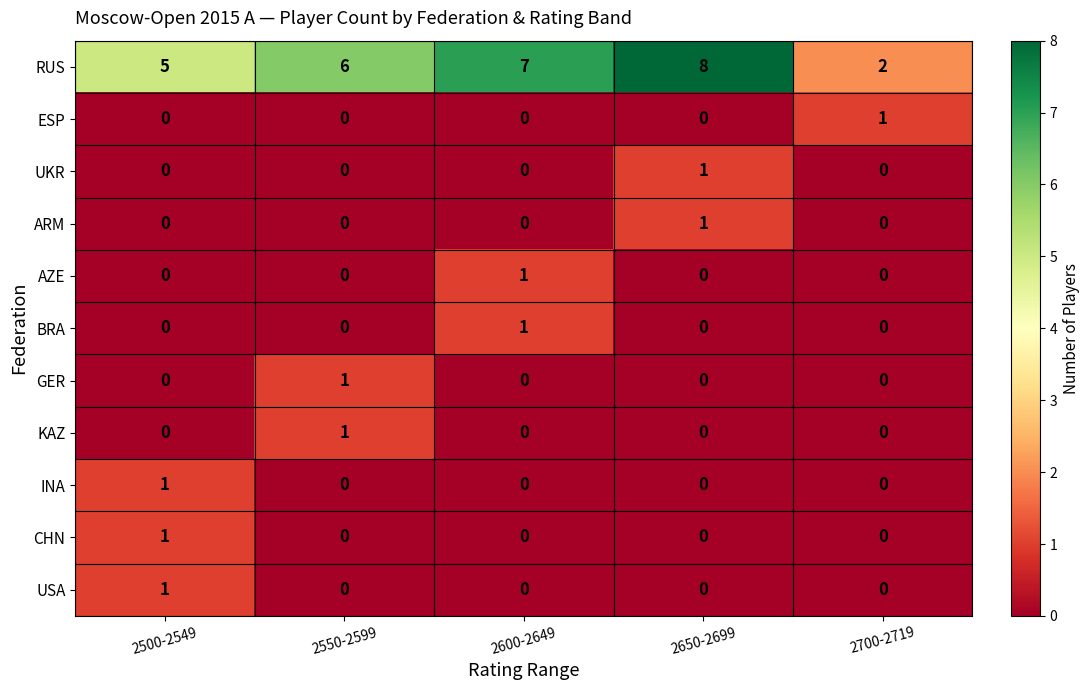

What is the difference between the highest and lowest values at 2550-2599?

6